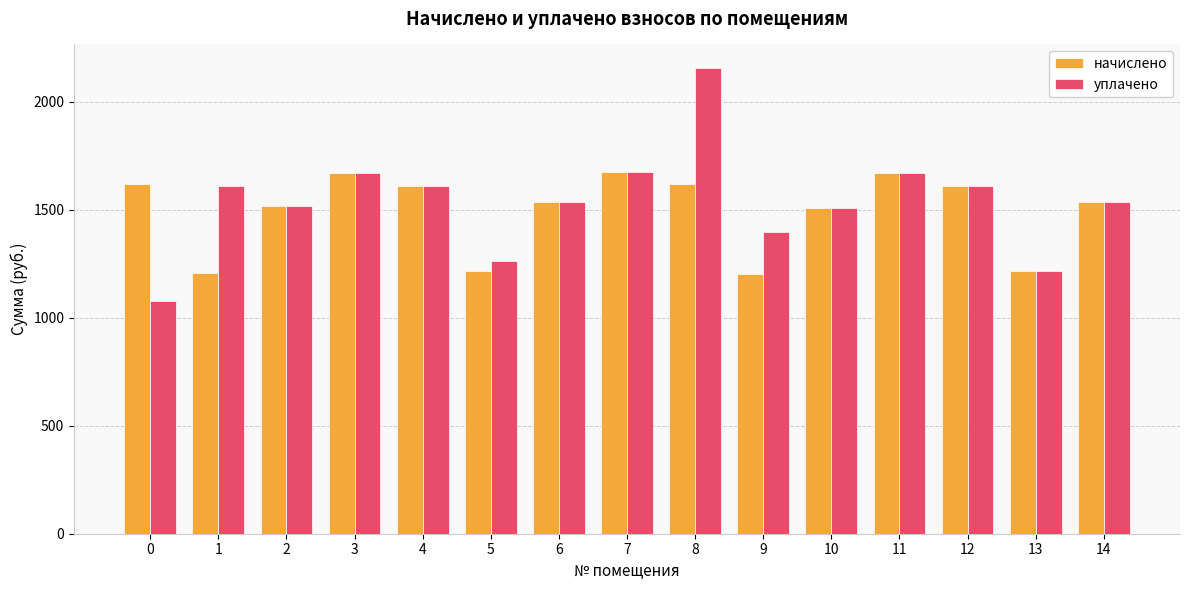

Which series has the widest spread of values?

уплачено